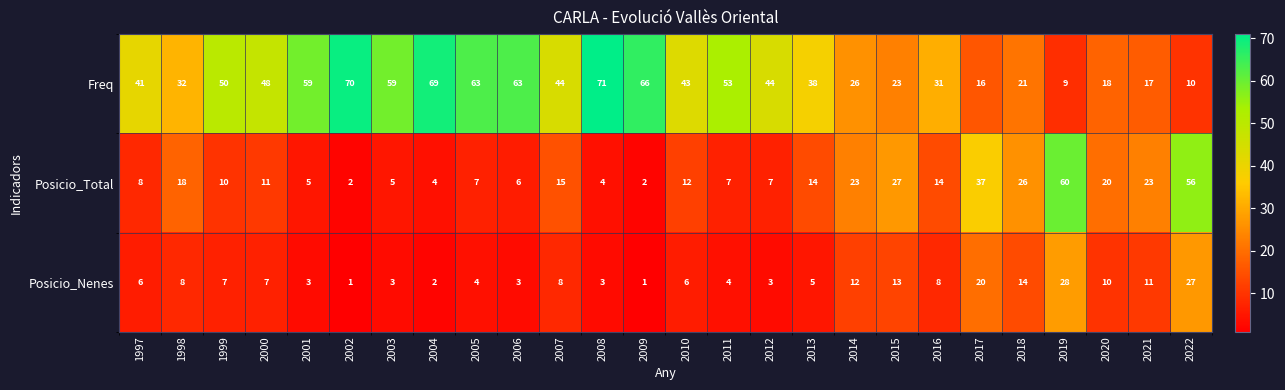

The value of Posicio_Total at 2008 is 7. True or false?

False